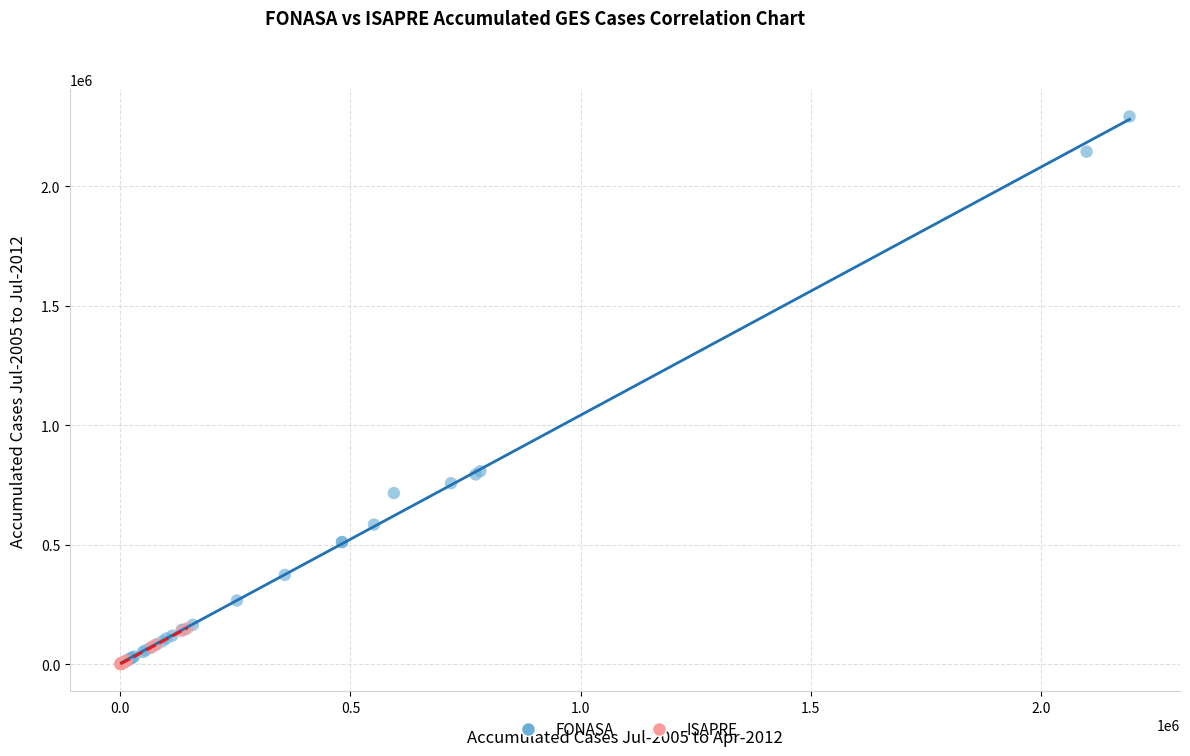

Which series has the largest Y range (max minus min)?

FONASA